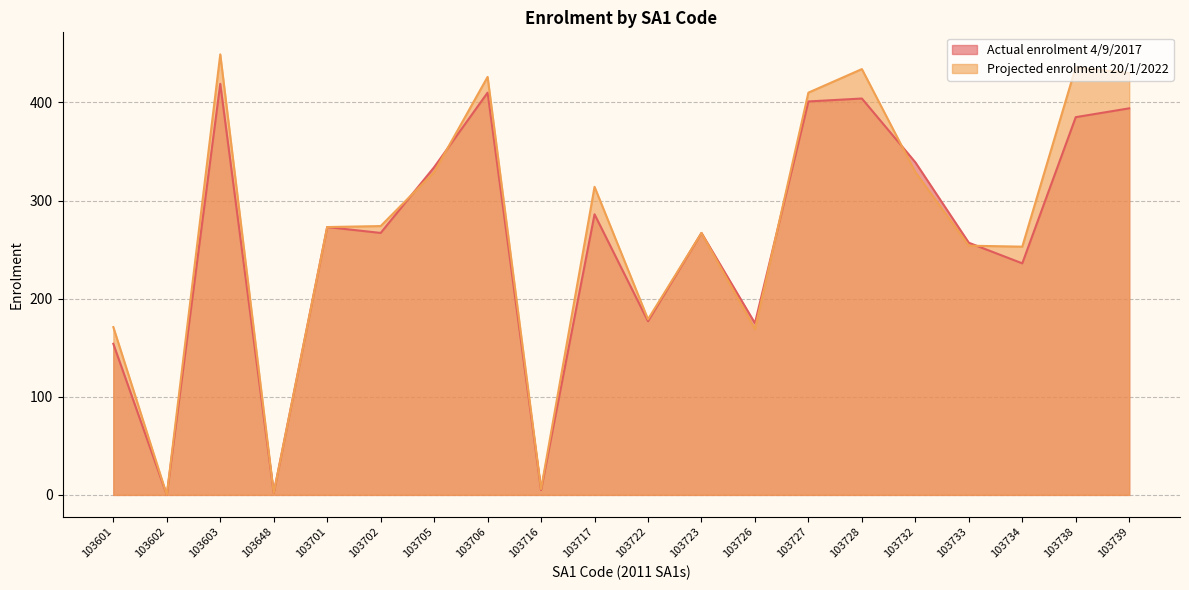

The value of Actual enrolment 4/9/2017 at 103722 is 177. True or false?

True